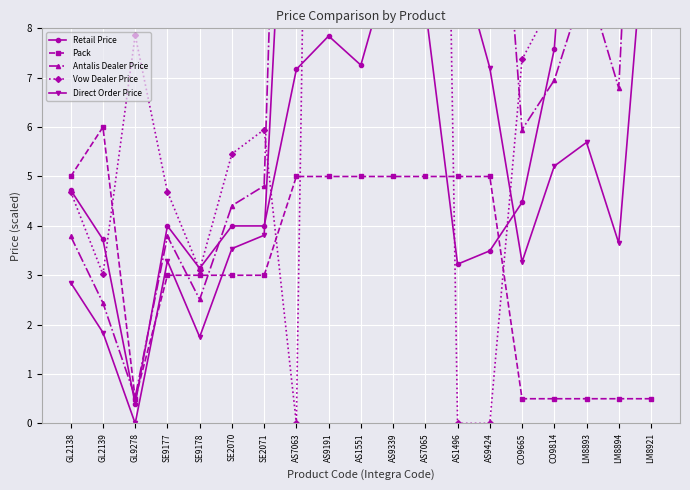

Which series has the largest total across all categories?

Vow Dealer Price